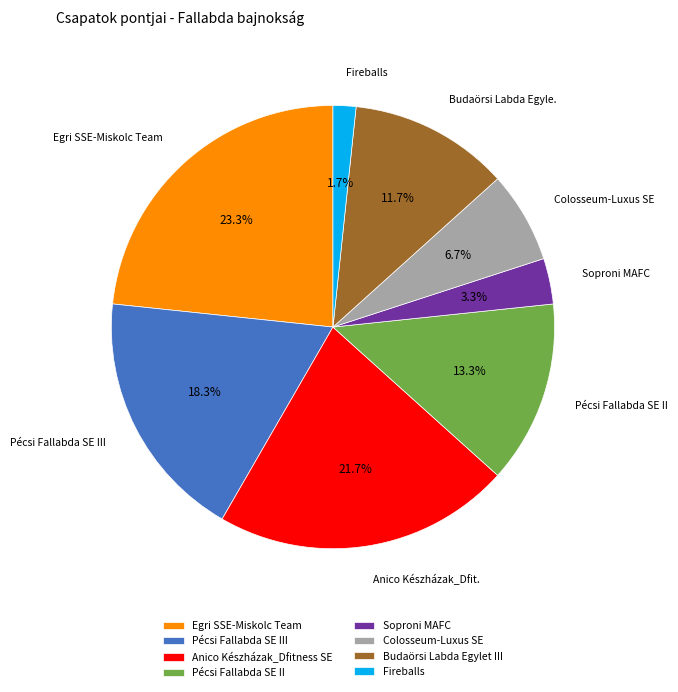

Rank the categories by value from lowest to highest.

Fireballs, Soproni MAFC, Colosseum-Luxus SE, Budaörsi Labda Egylet III, Pécsi Fallabda SE II, Pécsi Fallabda SE III, Anico Készházak_Dfitness SE, Egri SSE-Miskolc Team